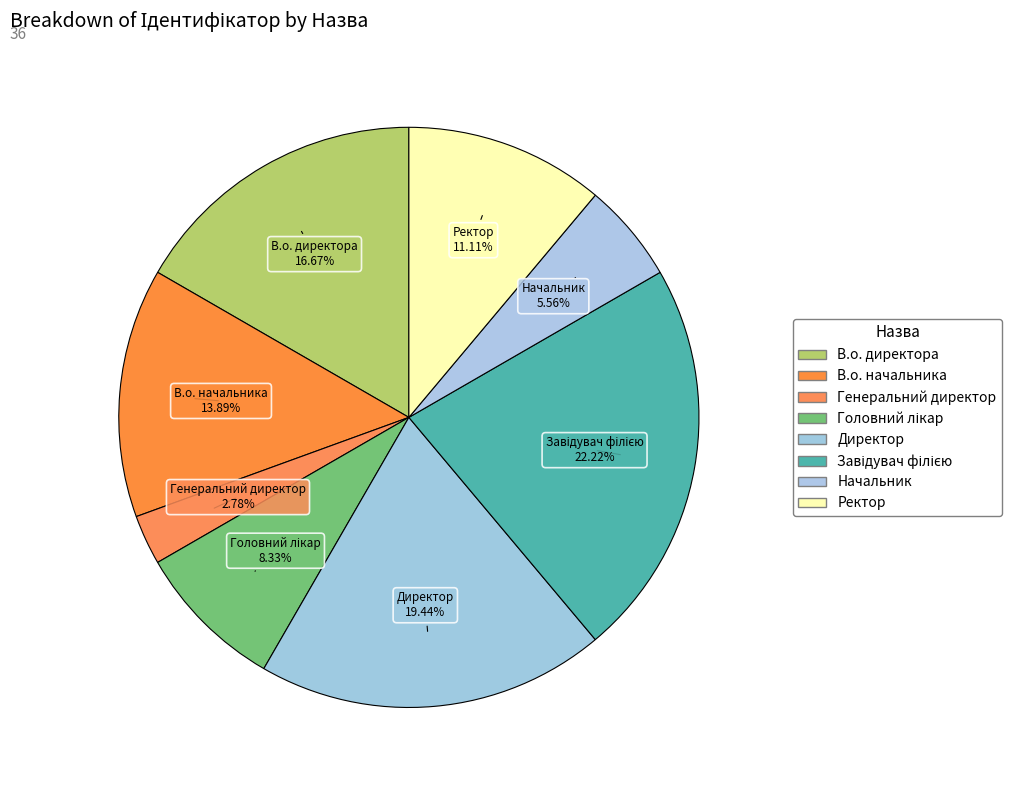

Which slice is the largest?

Завідувач філією